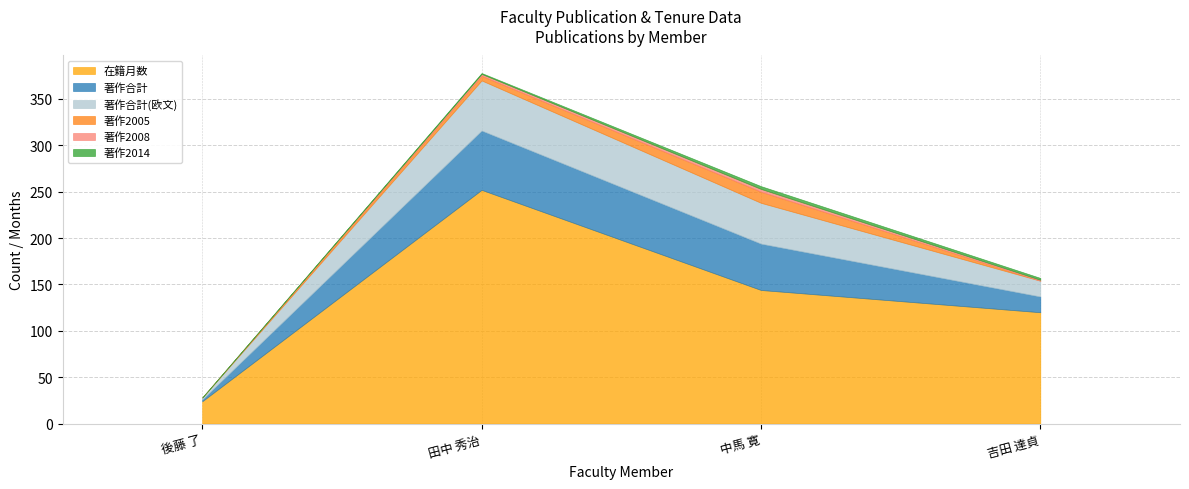

Reading right to left, extract all data points from this chart.

在籍月数: 120	144	252	24
著作合計: 17	50	64	2
著作合計(欧文): 17	44	54	2
著作2005: 0	12	5	0
著作2008: 1	3	2	0
著作2014: 2	3	1	0